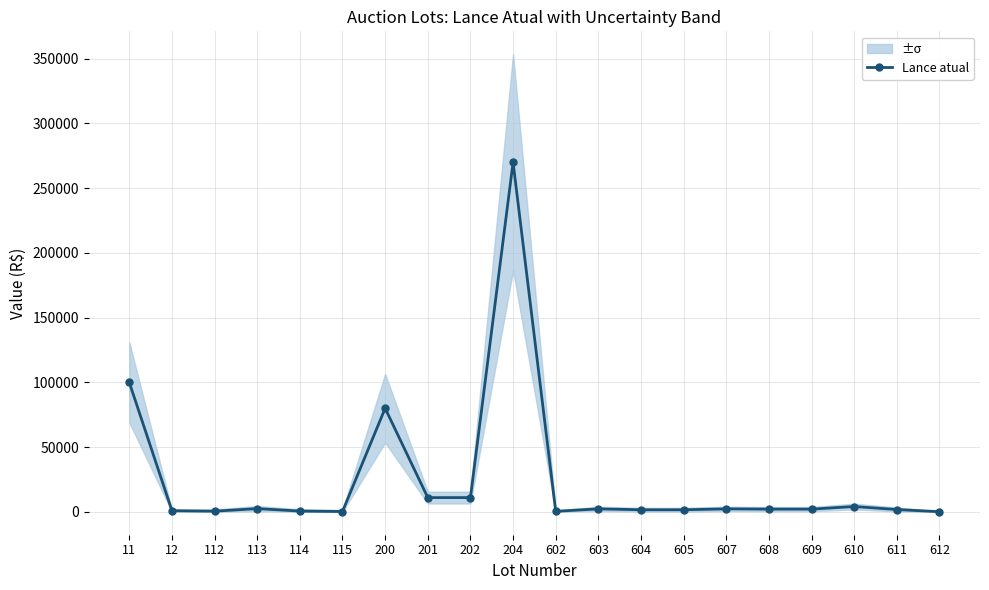

What is the value of the 10th point from the left?

270000